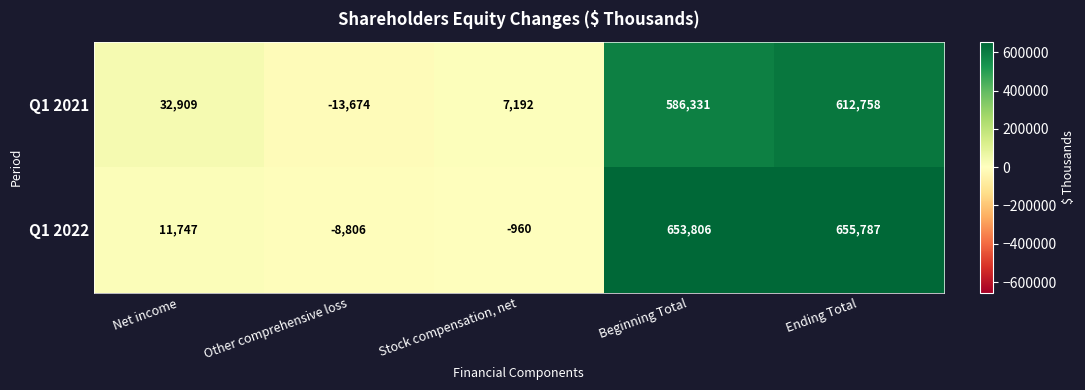

At which category is the sum across all series the highest?

Ending Total